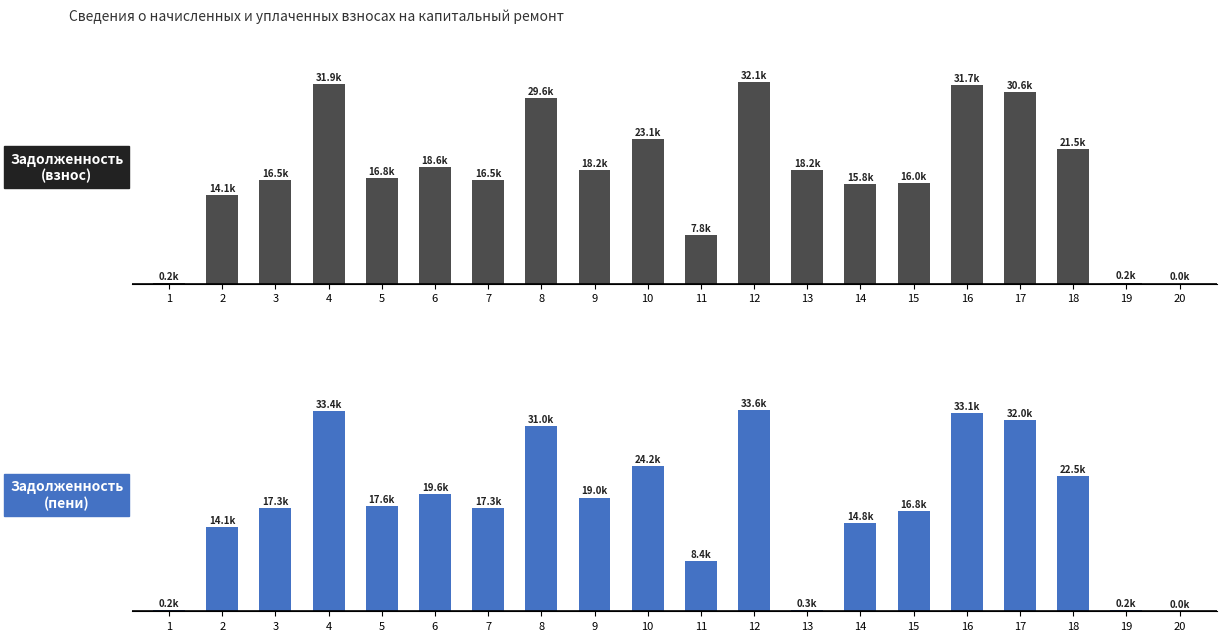

True or false: задолженность (взнос) has a value of 3.5 at 2.

False